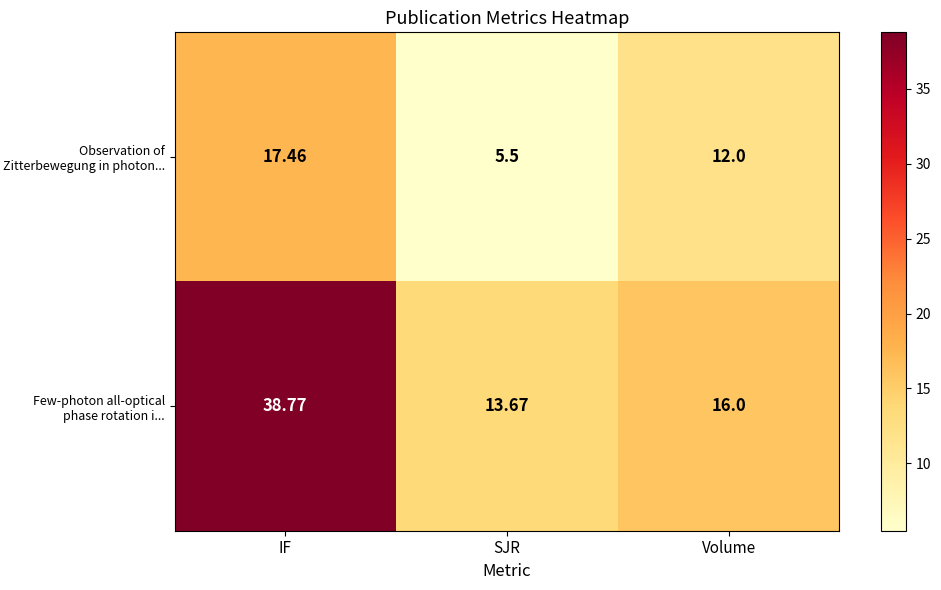

Rank the series by their average value, from lowest to highest.

Observation of Zitterbewegung in photon..., Few-photon all-optical phase rotation i...